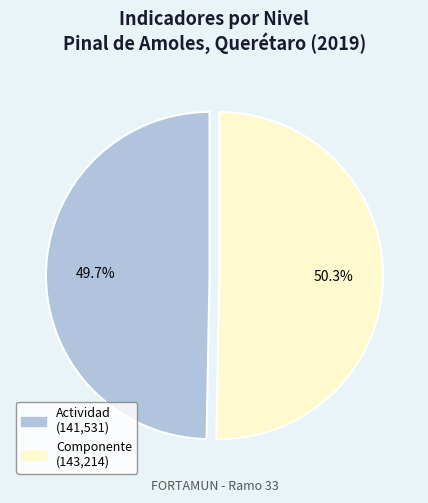

Between Componente and Actividad, which is larger?

Componente